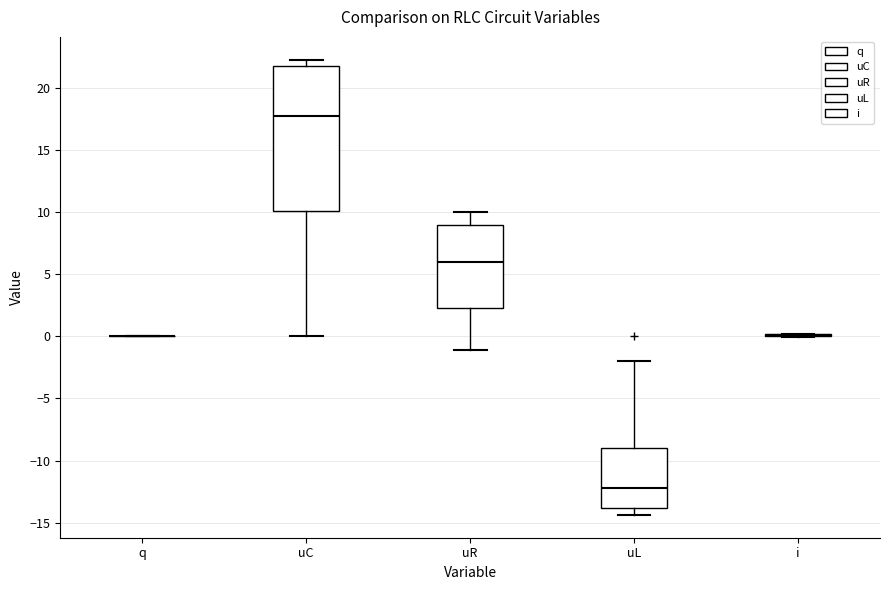

Reading left to right, read every box against the y-axis: the position of its median line, the range the box covers, and the ends of its whiskers. The values are not printed on the chart, so give them approximately, as read against the axis.

q: box collapsed to a line at 0.0, whiskers 0.0 to 0.0
uC: median 17.5, box 10.0 to 21.5, whiskers 0.0 to 22.5
uR: median 6.0, box 2.5 to 9.0, whiskers -1.0 to 10.0
uL: median -12.0, box -14.0 to -9.0, whiskers -14.5 to -2.0
i: box collapsed to a line at 0.0, whiskers 0.0 to 0.0